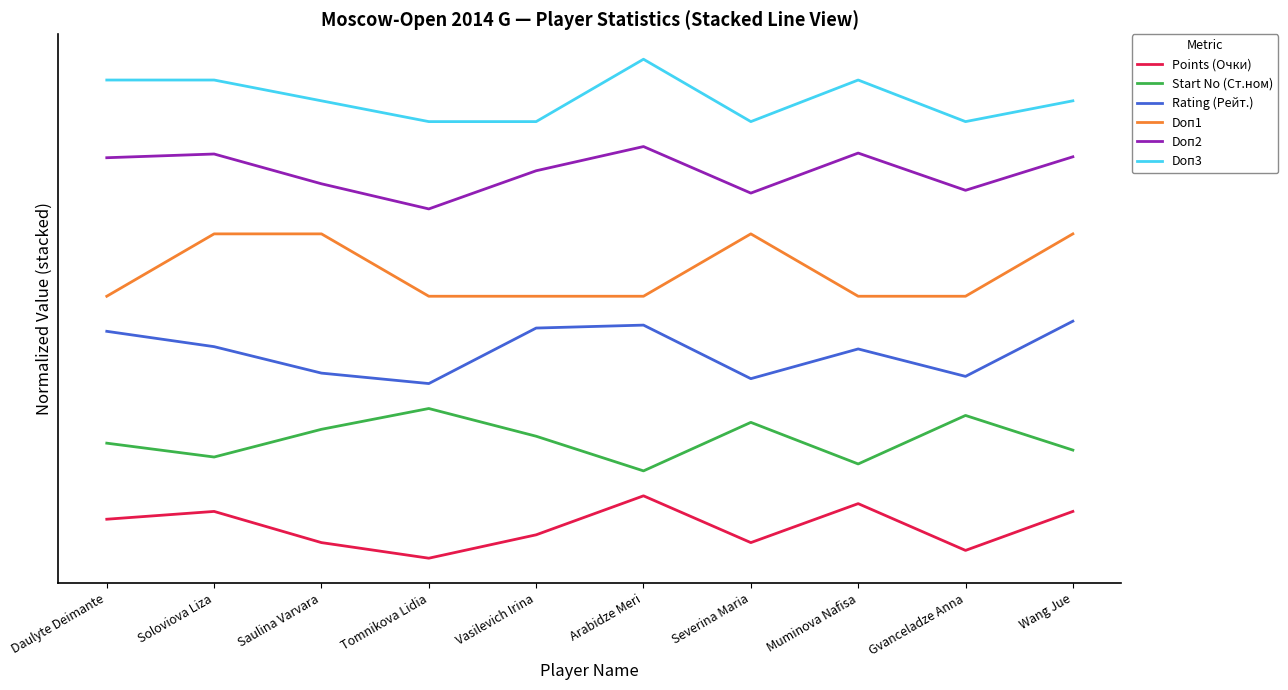

Between Daulyte Deimante and Wang Jue, which series saw the biggest shift?

Doп1